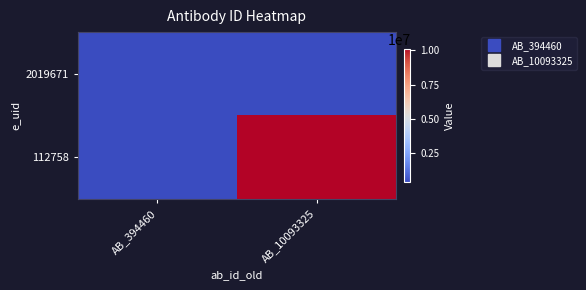

What is the total value across all series at AB_394460?

788920